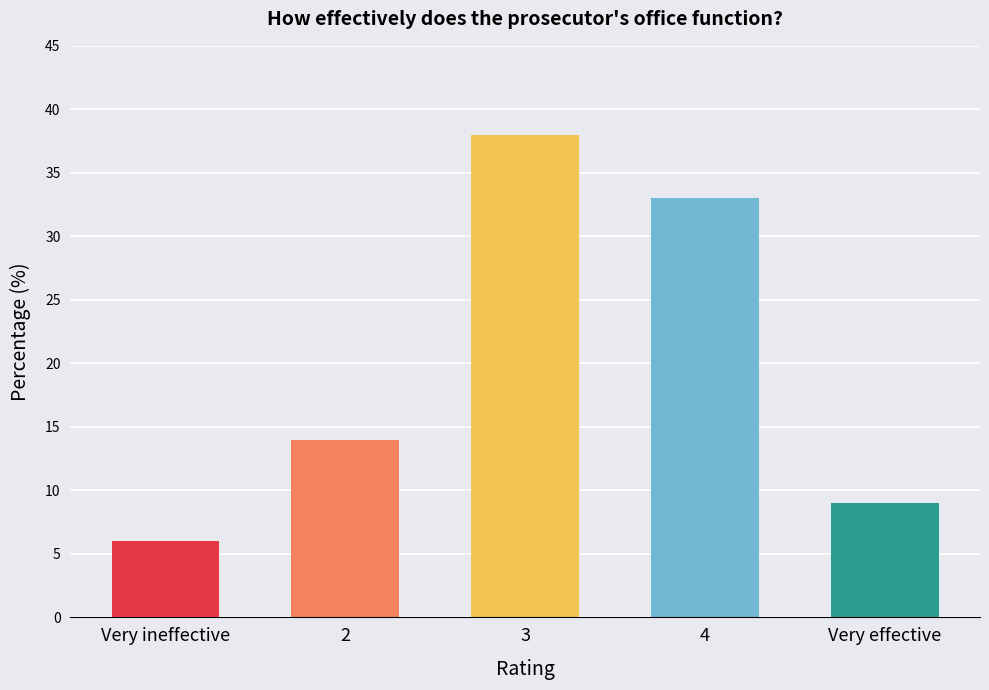

The value at 4 is 48. True or false?

False